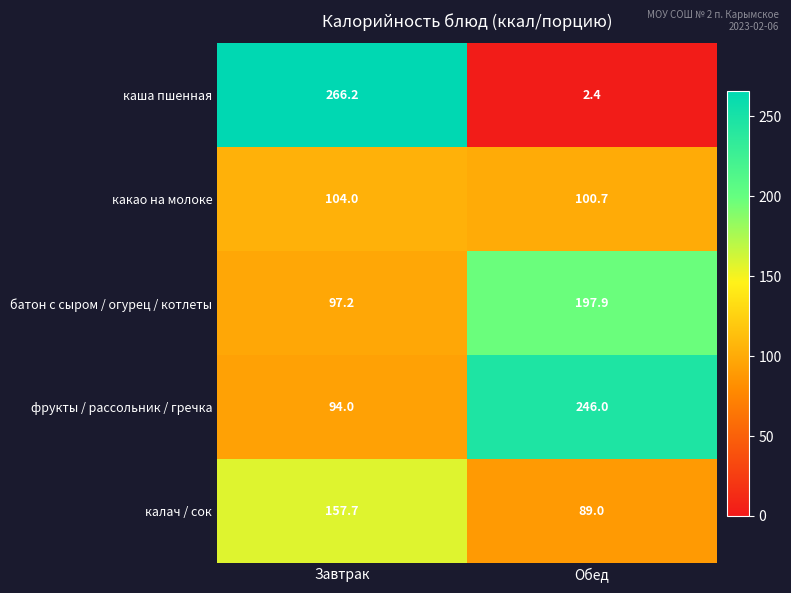

Which category has the lowest value in the каша пшенная series?

Обед